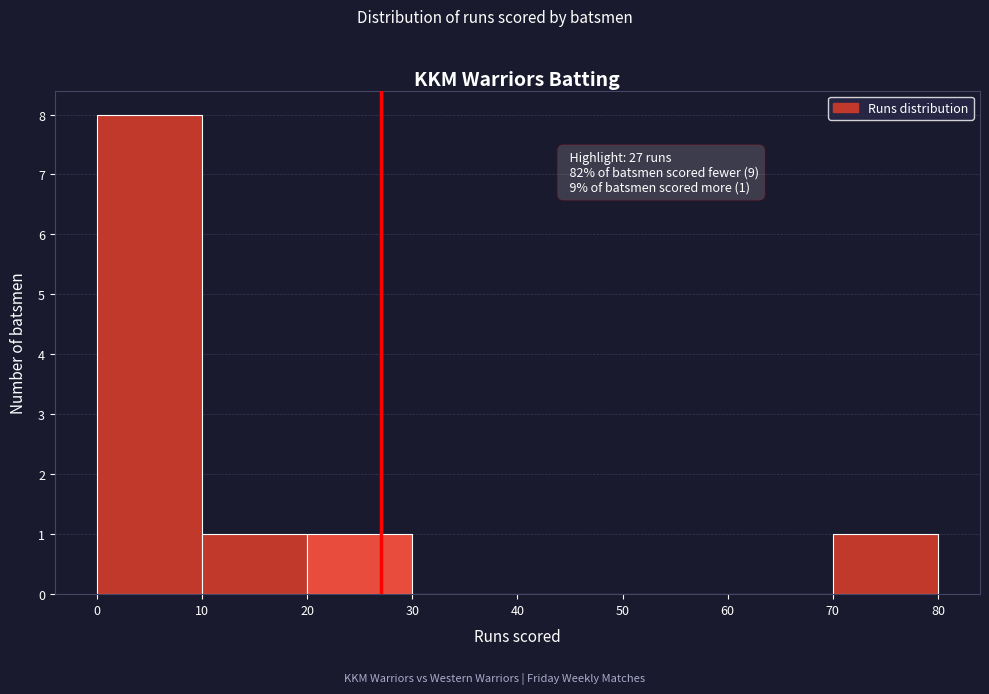

Which range on the x-axis has the tallest bar?

0 to 10